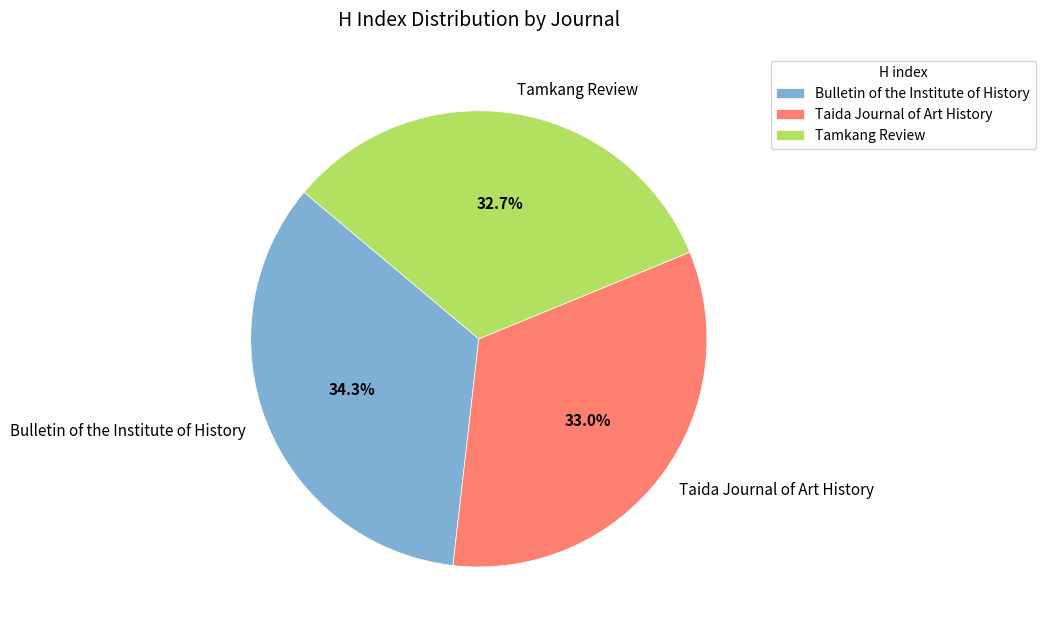

Is there a majority slice in this chart?

No